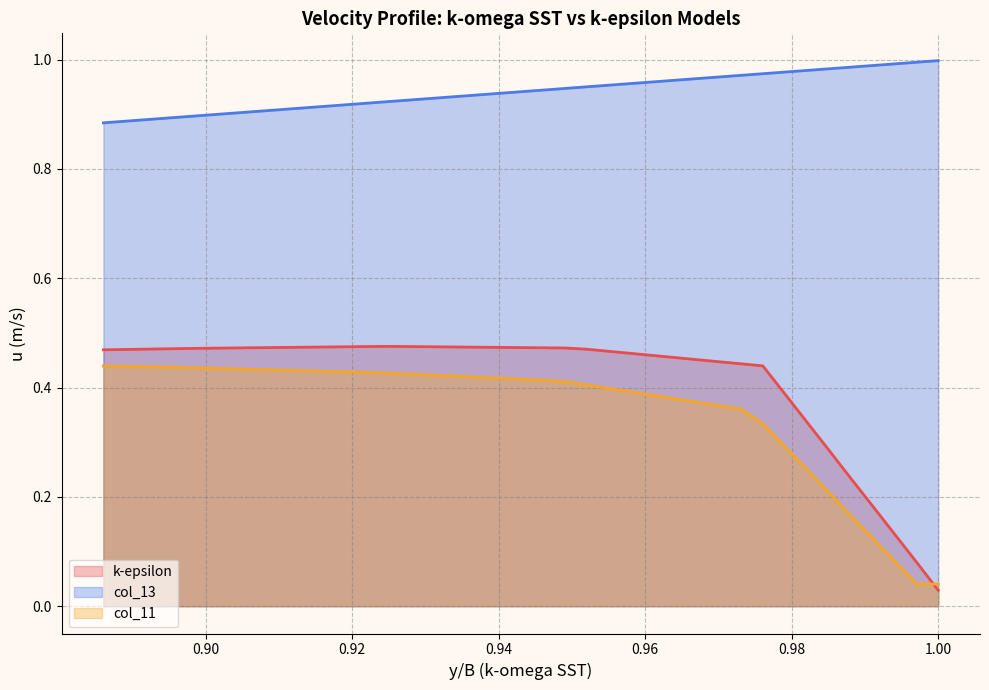

Which series has the largest total across all categories?

col_13